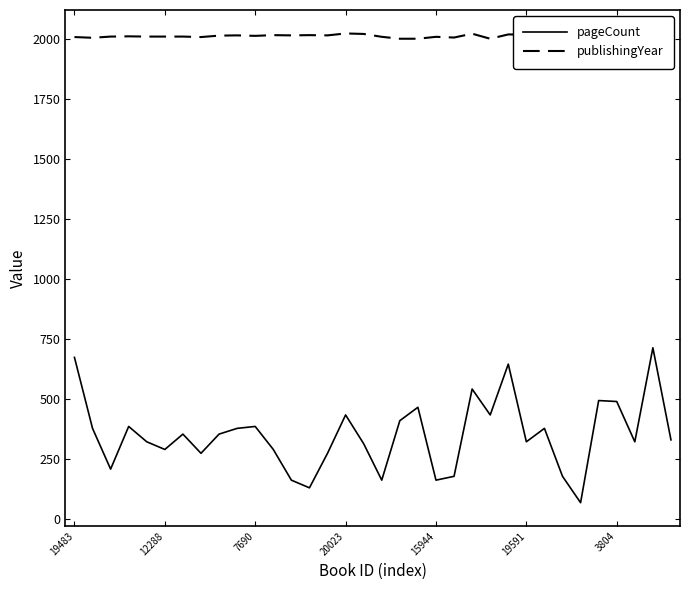

What is the difference between the maximum and minimum values in the pageCount series?

646